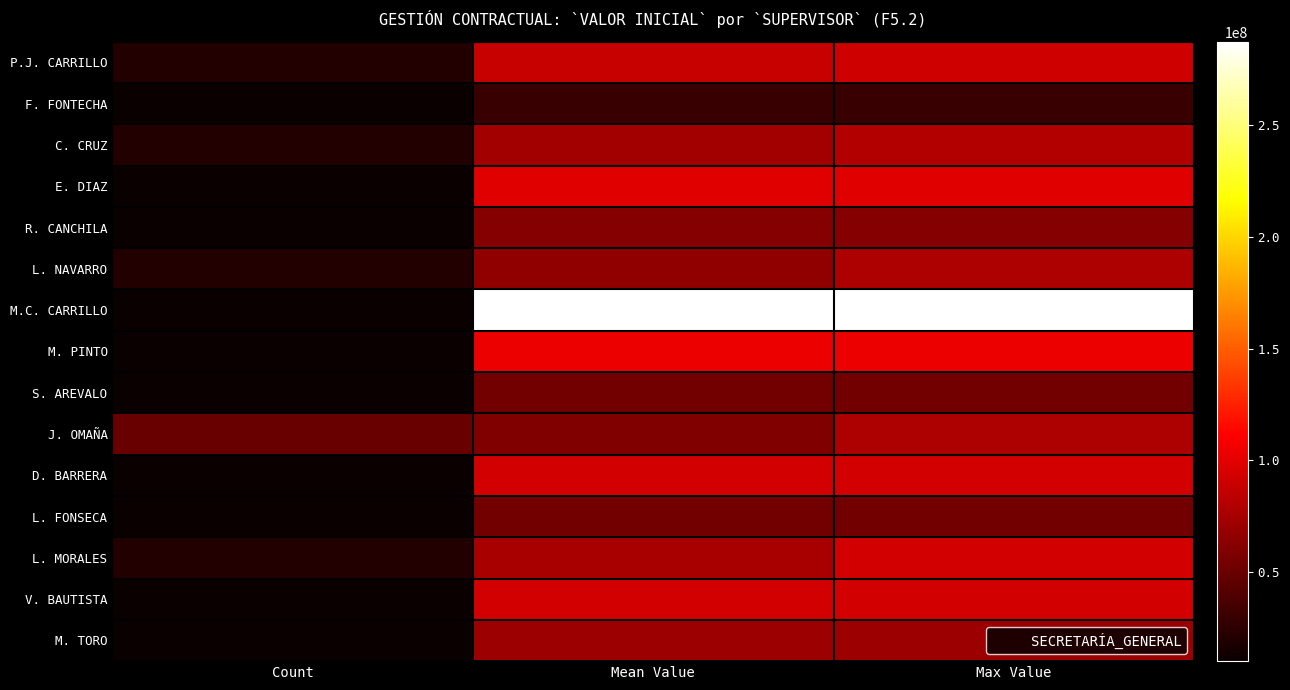

What is the spread (max minus min) of values at Count?

40000000